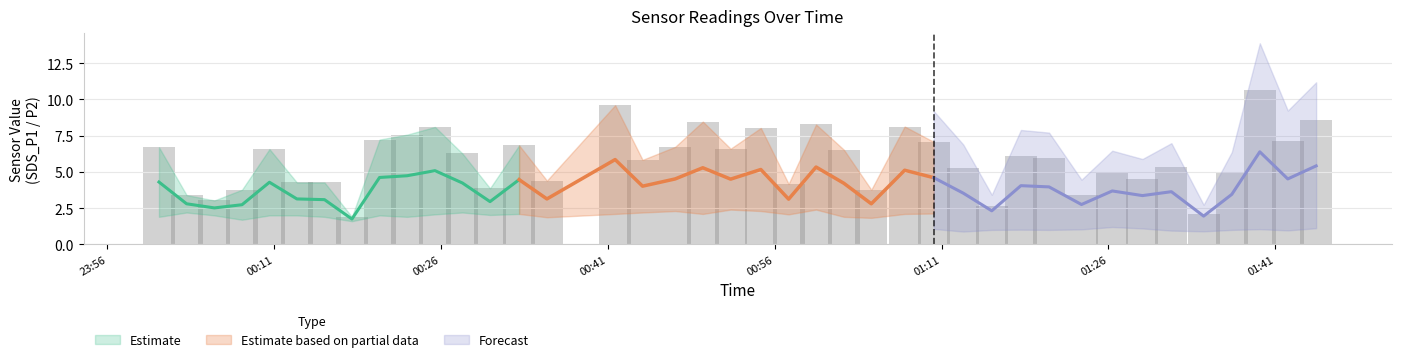

The SDS_P1 series shows 15.6 at 2022/08/03 01:39:37. True or false?

False